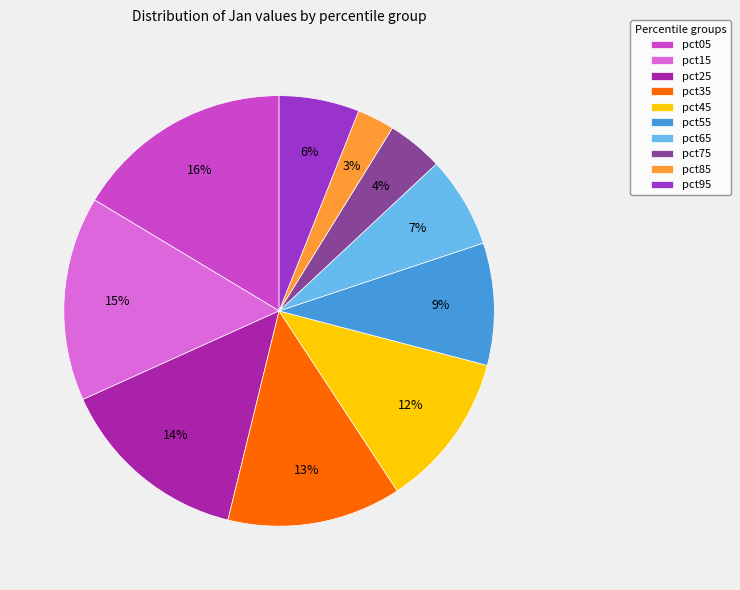

Is the sum of pct45 and pct85 greater than half?

No